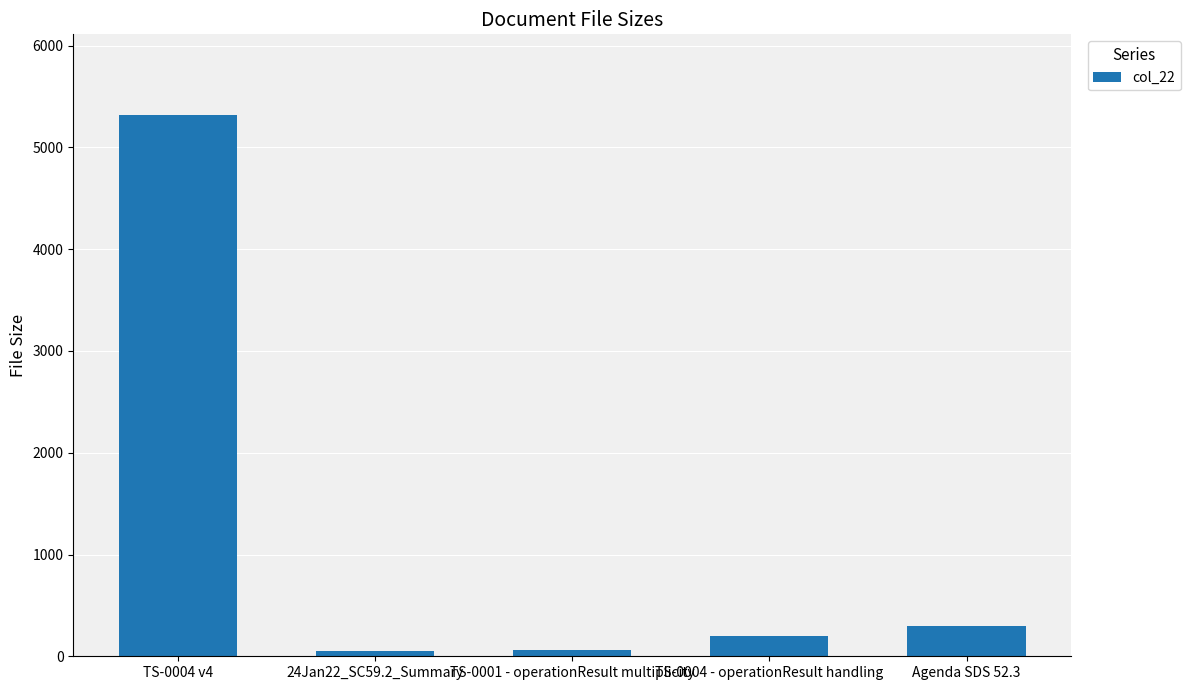

What is the difference between the maximum and second lowest values?

5249